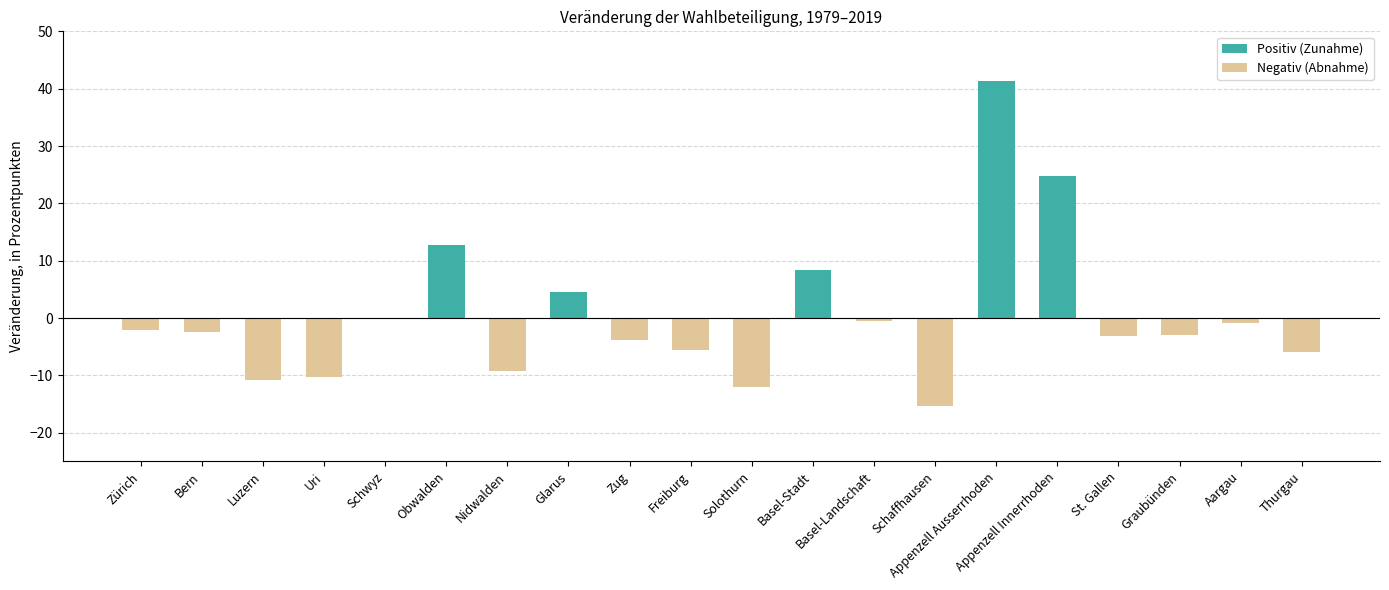

How many values are below zero?

14